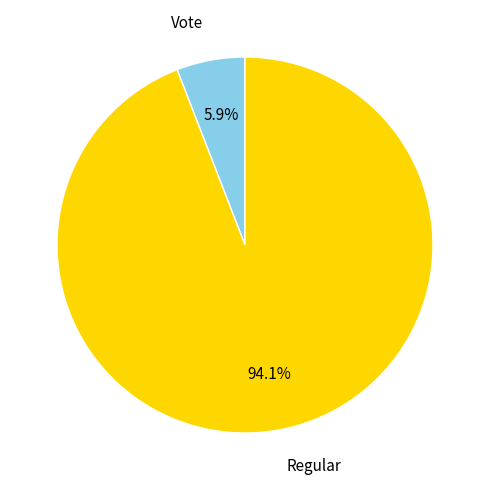

Is there any slice that represents more than half of the pie?

Yes